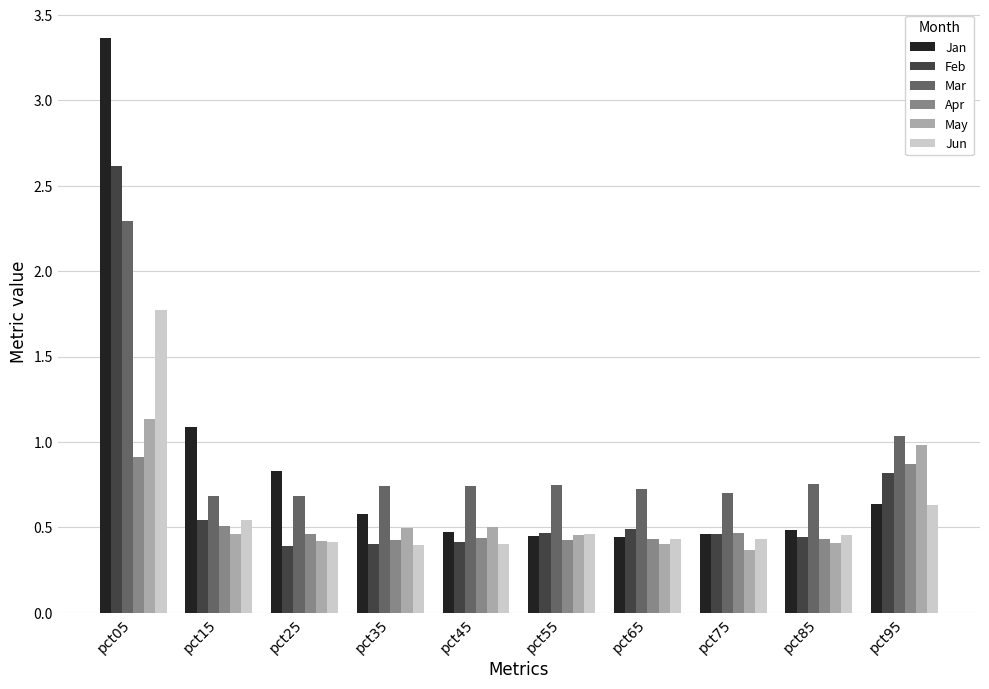

What is the sum of all Jun values?

5.9